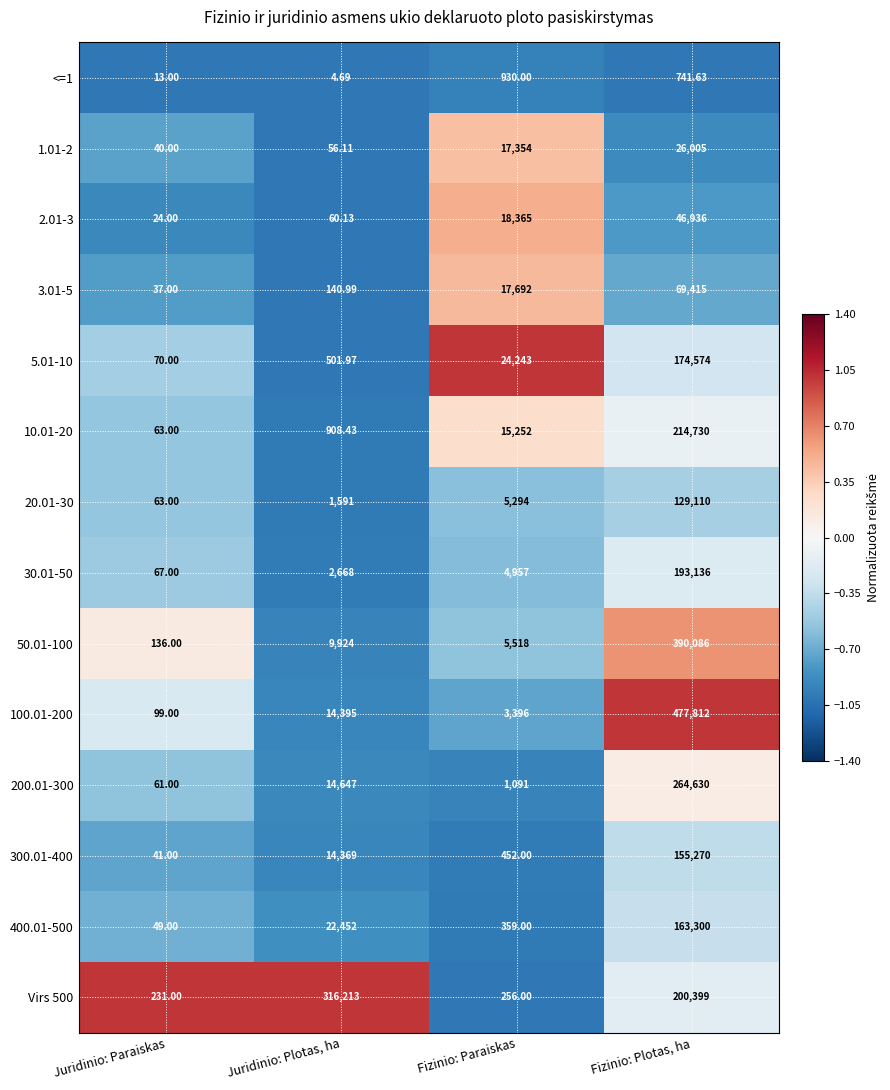

Which label corresponds to the largest value in the chart?

Fizinio: Plotas, ha